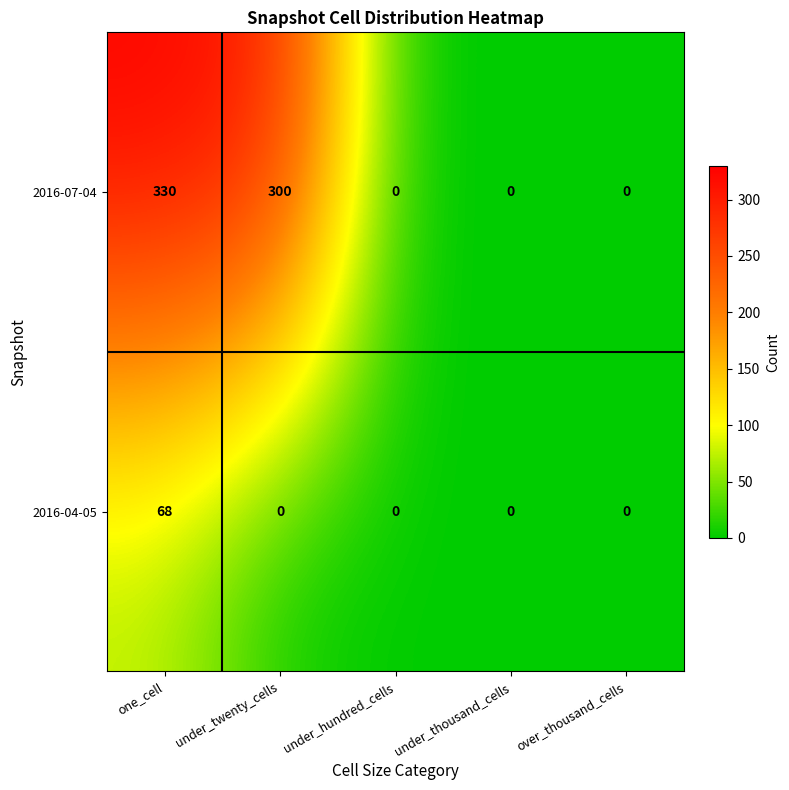

Which series has the widest spread of values?

2016-07-04